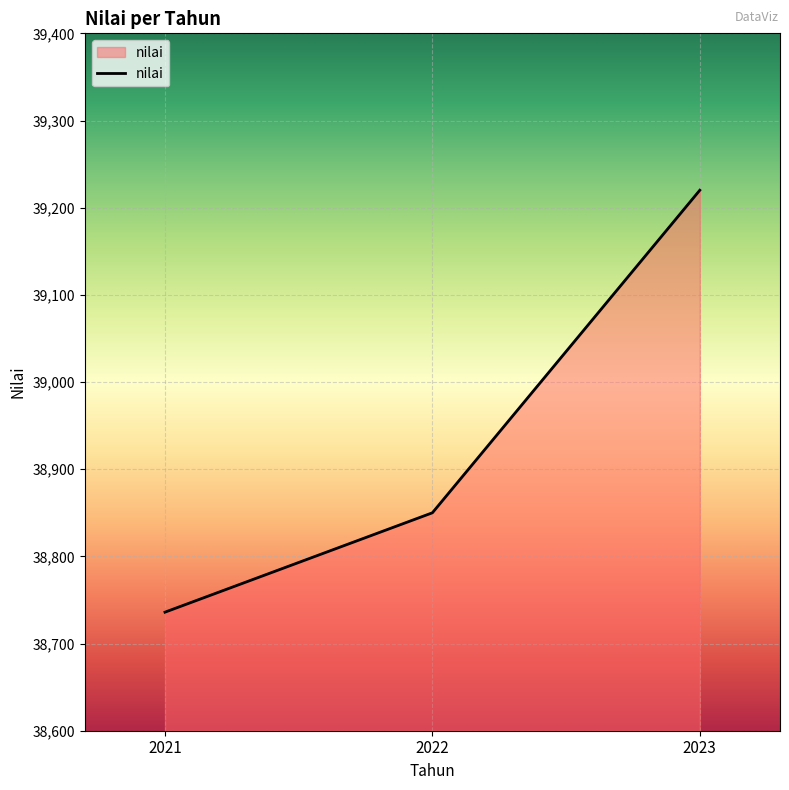

How many lines are shown in the chart?

1